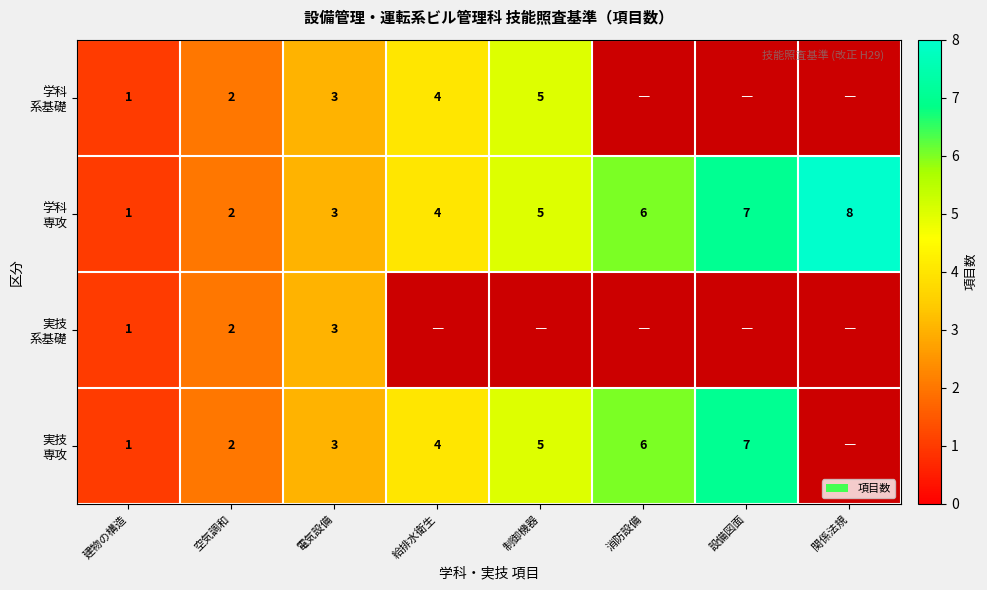

What is the difference between the maximum and minimum values in the 実技 系基礎 series?

2.0